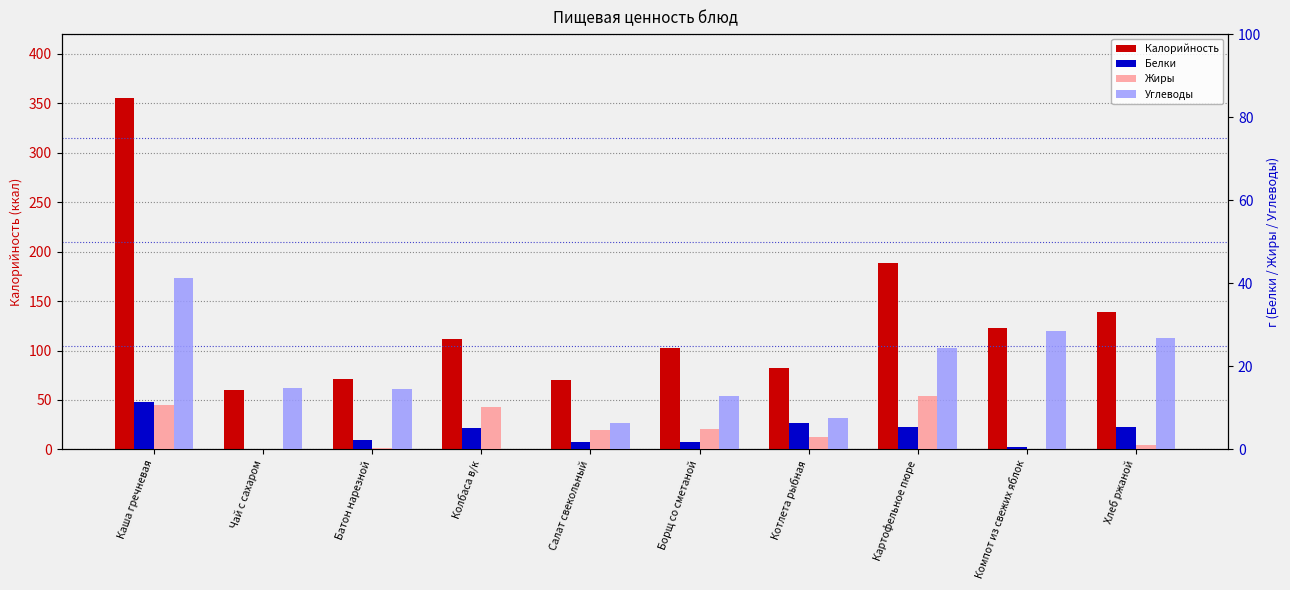

Does the chart contain any negative values?

No